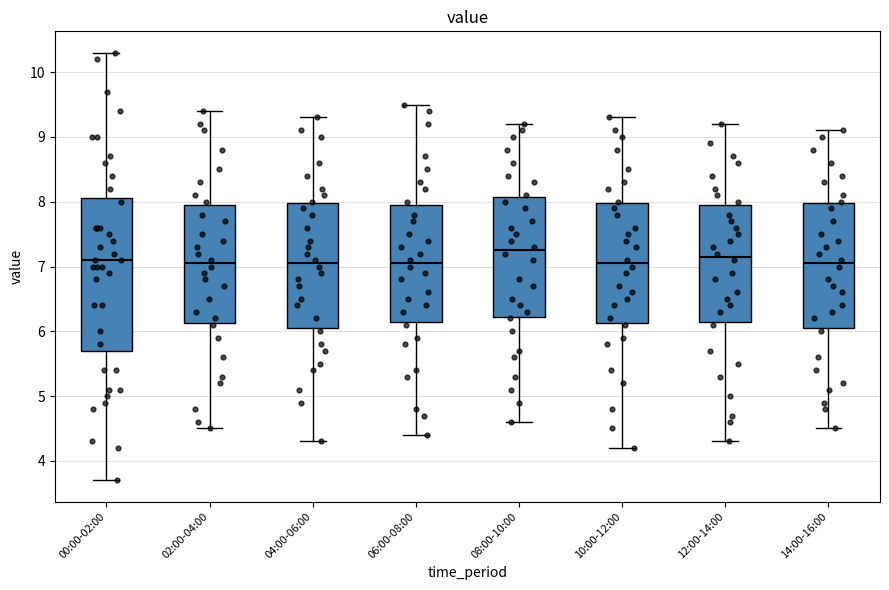

Reading left to right, transcribe this box plot: for each box, give where its median line is, the range the box spans, and where its two whiskers end, as read against the y-axis. The values are not printed on the chart, so give them approximately, as read against the axis.

00:00-02:00: median 7.1, box 5.7 to 8.1, whiskers 3.7 to 10.3
02:00-04:00: median 7.1, box 6.1 to 8.0, whiskers 4.5 to 9.4
04:00-06:00: median 7.1, box 6.1 to 8.0, whiskers 4.3 to 9.3
06:00-08:00: median 7.1, box 6.2 to 8.0, whiskers 4.4 to 9.5
08:00-10:00: median 7.3, box 6.2 to 8.1, whiskers 4.6 to 9.2
10:00-12:00: median 7.1, box 6.1 to 8.0, whiskers 4.2 to 9.3
12:00-14:00: median 7.2, box 6.2 to 8.0, whiskers 4.3 to 9.2
14:00-16:00: median 7.1, box 6.1 to 8.0, whiskers 4.5 to 9.1